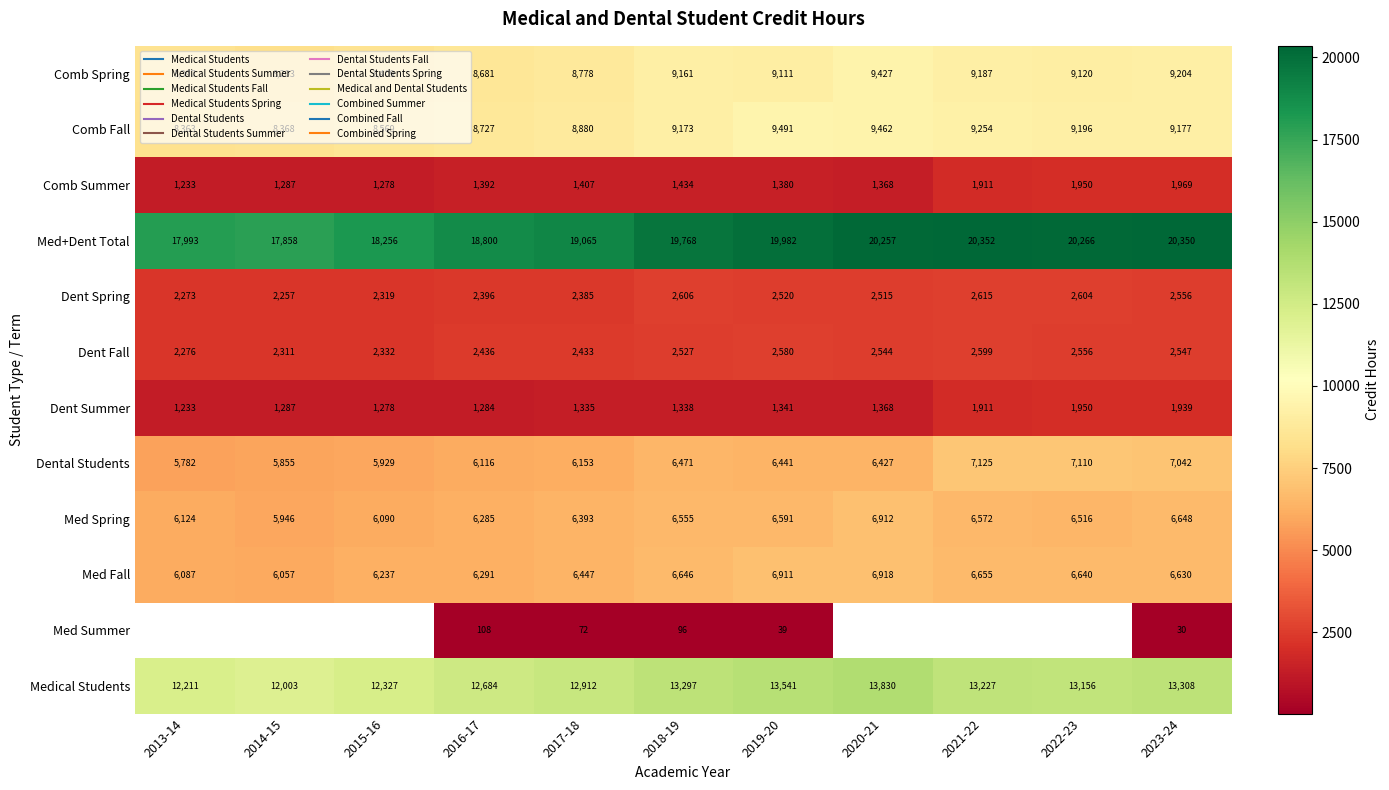

Rank the series by their maximum value, from lowest to highest.

Med Spring, Medical Students, Med Summer, Dent Summer, Comb Summer, Dent Fall, Dent Spring, Med Fall, Dental Students, Comb Spring, Comb Fall, Med+Dent Total